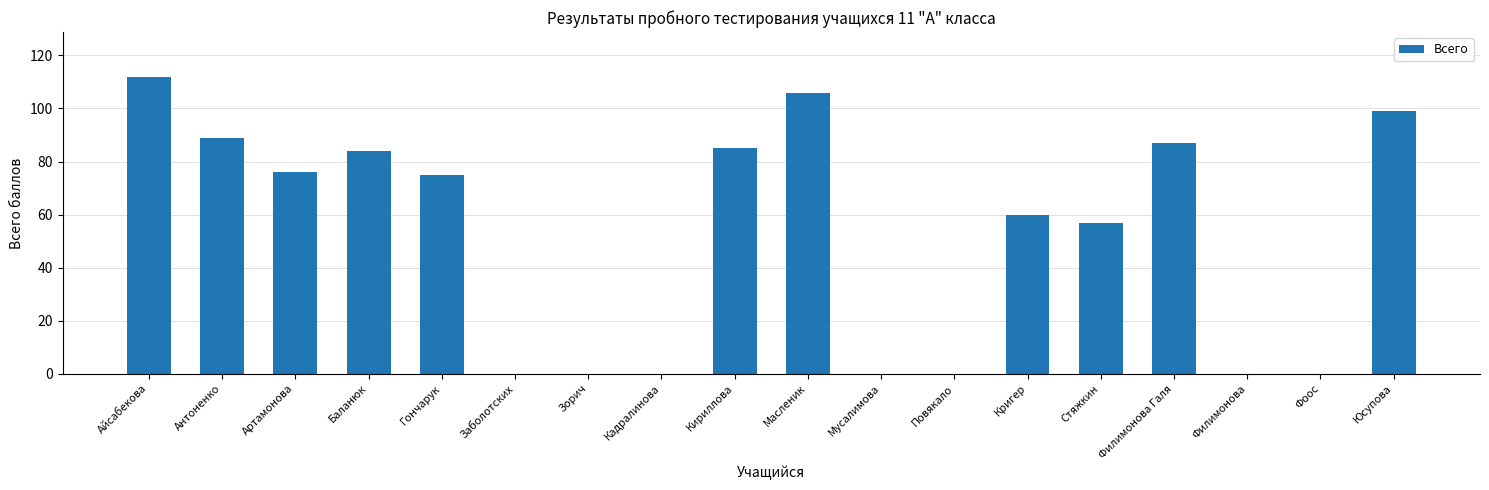

What is the sum of the values at Масленик and Гончарук?

181